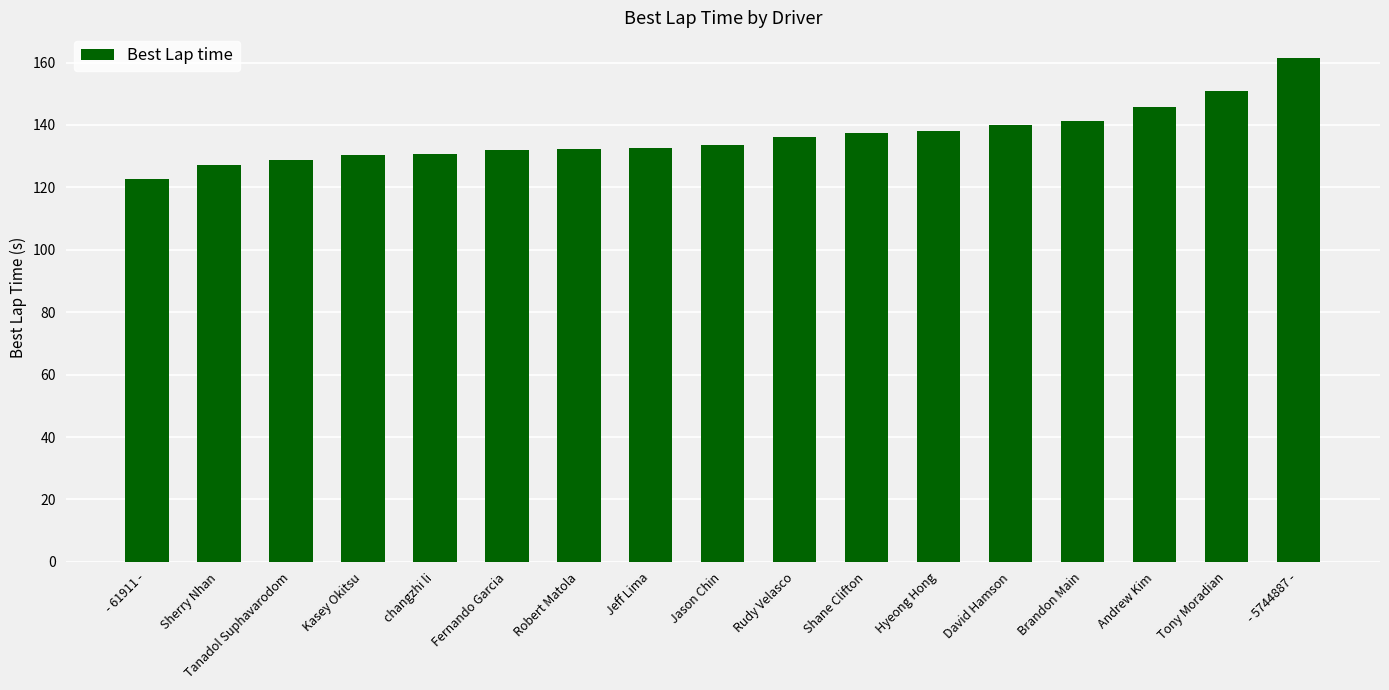

What is the approximate value at Hyeong Hong?

138.0